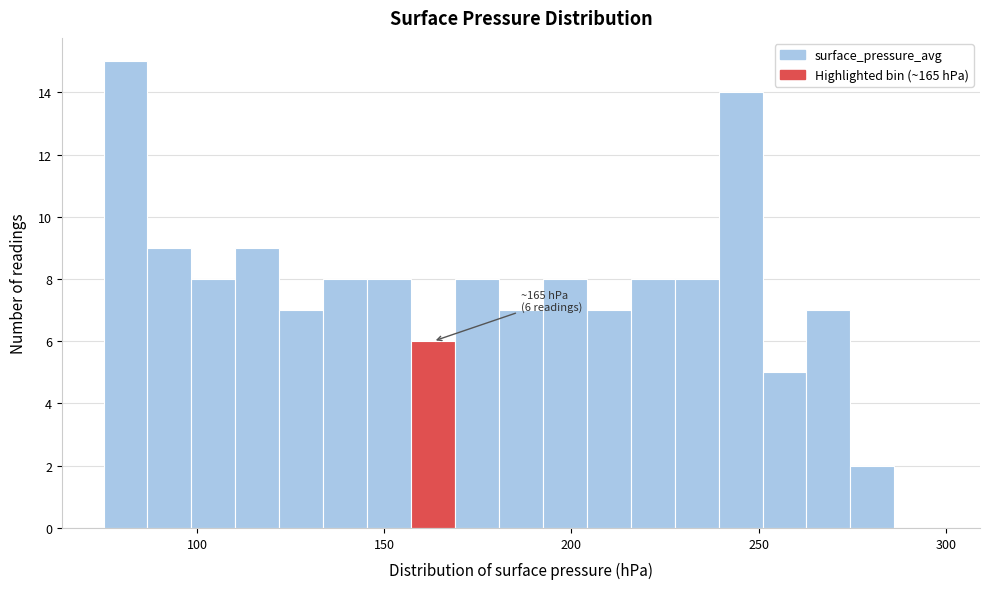

Read against the x-axis, roughly where is the centre of the tallest bar?

80